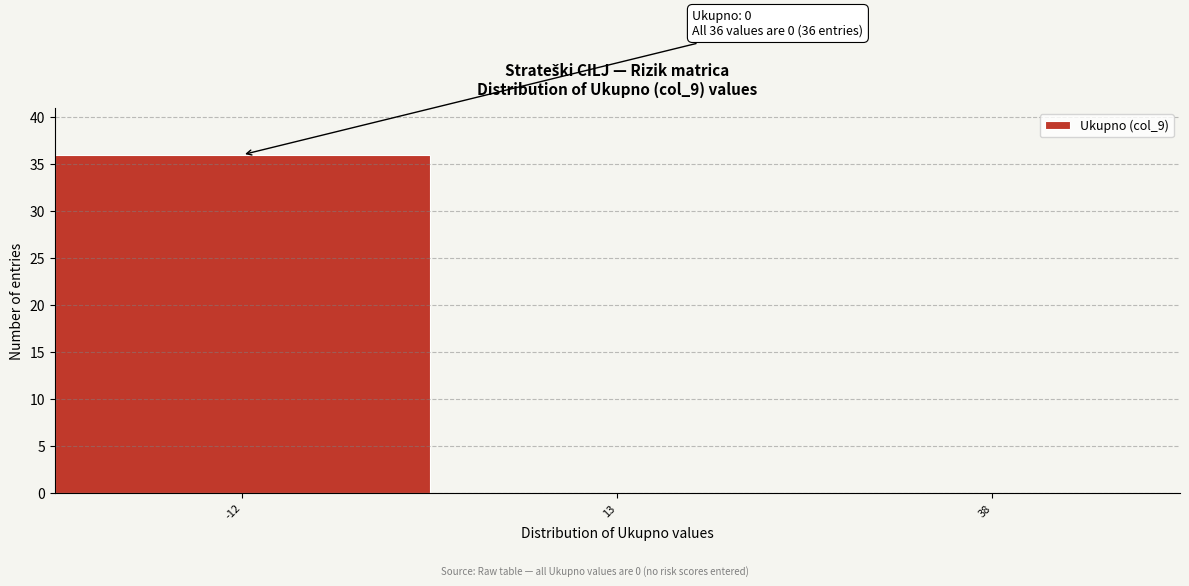

Reading right to left, transcribe all the data shown in this chart.

38=0	13=0	-12=36